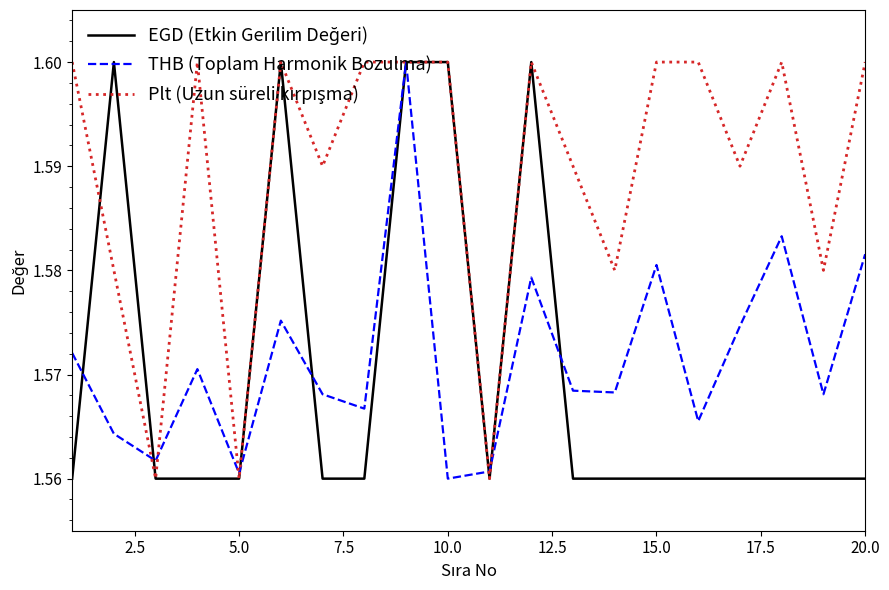

How many lines are shown in the chart?

3